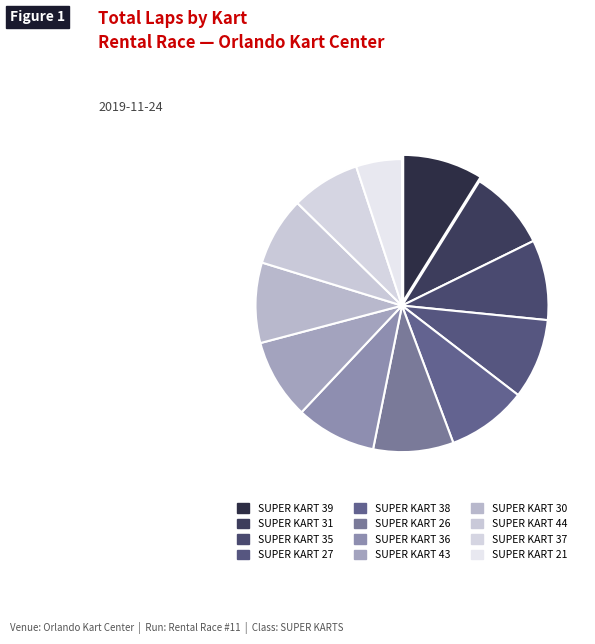

Count the number of slices in the pie.

12